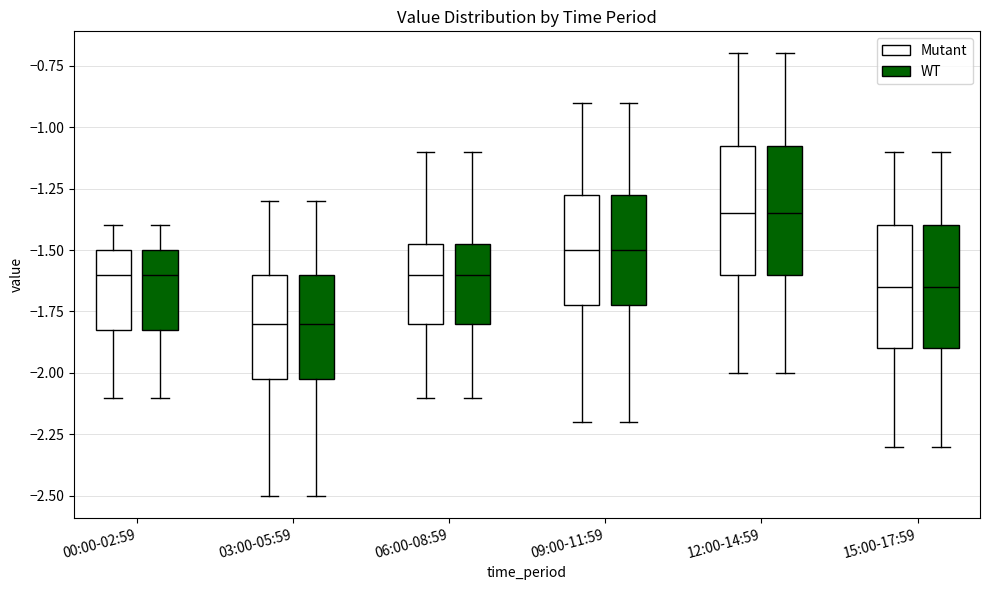

Reading left to right, read every box against the y-axis: the position of its median line, the range the box covers, and the ends of its whiskers. The values are not printed on the chart, so give them approximately, as read against the axis.

00:00-02:59 (Mutant): median -1.60, box -1.80 to -1.50, whiskers -2.10 to -1.40
00:00-02:59 (WT): median -1.60, box -1.80 to -1.50, whiskers -2.10 to -1.40
03:00-05:59 (Mutant): median -1.80, box -2.00 to -1.60, whiskers -2.50 to -1.30
03:00-05:59 (WT): median -1.80, box -2.00 to -1.60, whiskers -2.50 to -1.30
06:00-08:59 (Mutant): median -1.60, box -1.80 to -1.45, whiskers -2.10 to -1.10
06:00-08:59 (WT): median -1.60, box -1.80 to -1.45, whiskers -2.10 to -1.10
09:00-11:59 (Mutant): median -1.50, box -1.70 to -1.25, whiskers -2.20 to -0.90
09:00-11:59 (WT): median -1.50, box -1.70 to -1.25, whiskers -2.20 to -0.90
12:00-14:59 (Mutant): median -1.35, box -1.60 to -1.05, whiskers -2.00 to -0.70
12:00-14:59 (WT): median -1.35, box -1.60 to -1.05, whiskers -2.00 to -0.70
15:00-17:59 (Mutant): median -1.65, box -1.90 to -1.40, whiskers -2.30 to -1.10
15:00-17:59 (WT): median -1.65, box -1.90 to -1.40, whiskers -2.30 to -1.10